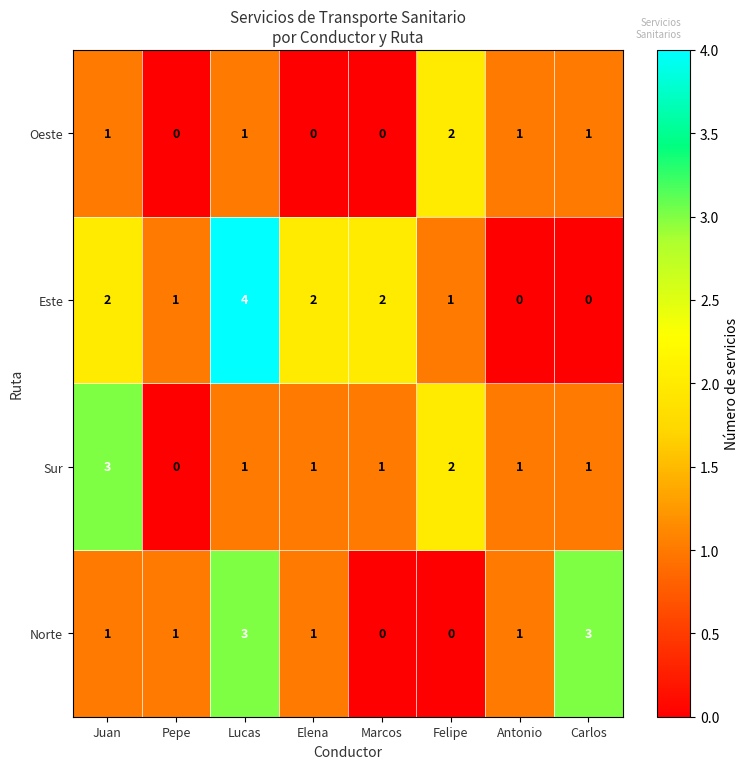

True or false: Sur has a value of 0 at Elena.

False